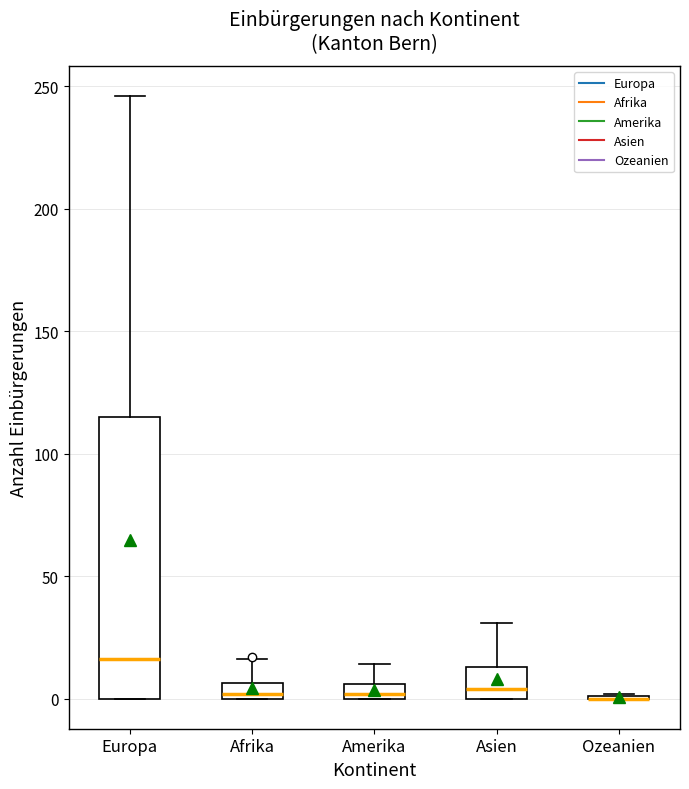

Where is the lower edge of the box for Europa on the y-axis? The values are not printed on the chart, so give them approximately, as read against the axis.

0